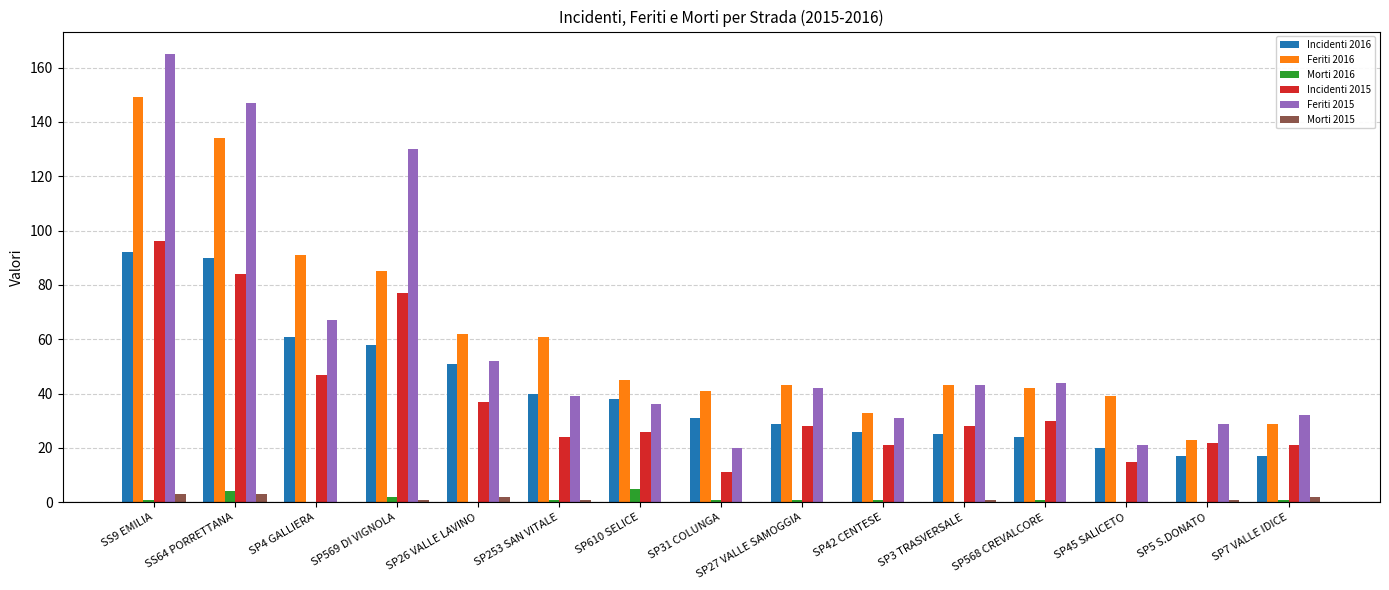

What is the maximum value for Morti 2016?

5